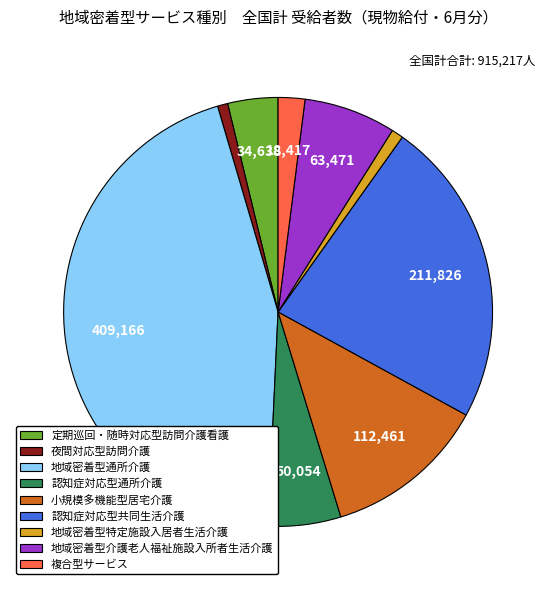

Do 夜間対応型訪問介護 and 複合型サービス together represent more than half of the pie?

No